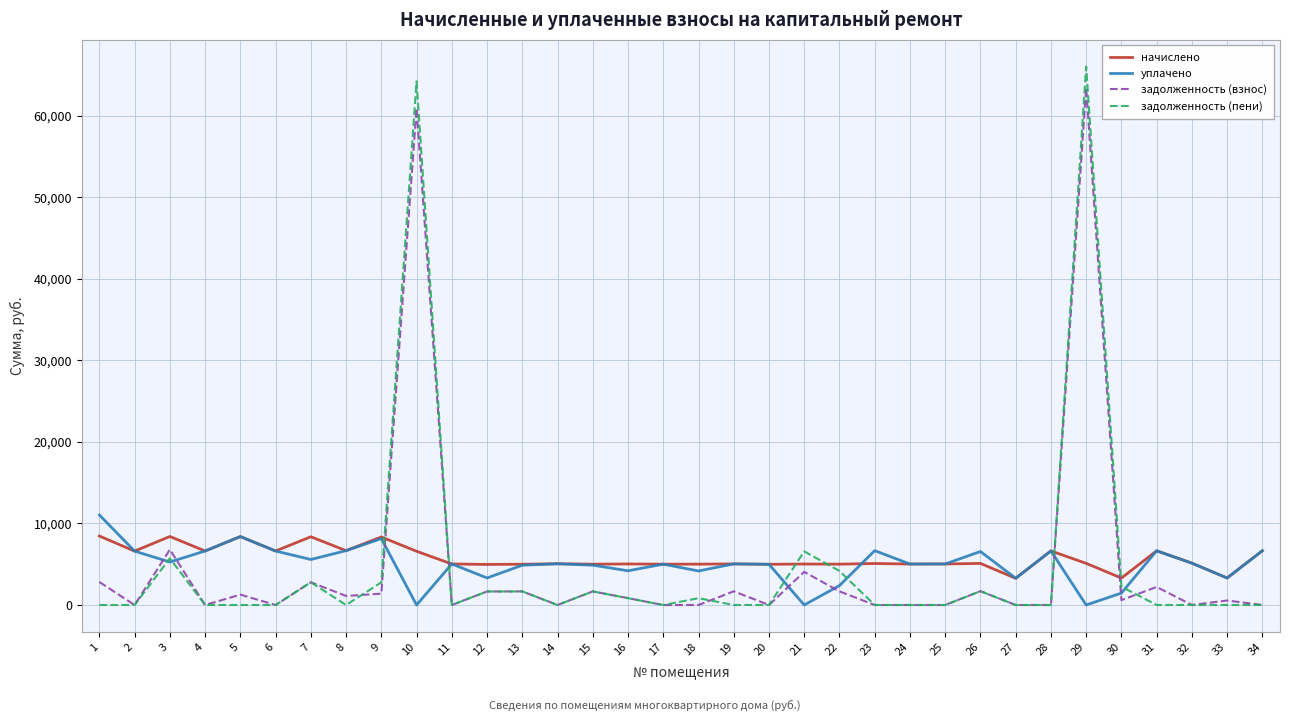

True or false: задолженность (взнос) has more than 2 points higher than both neighbors.

True